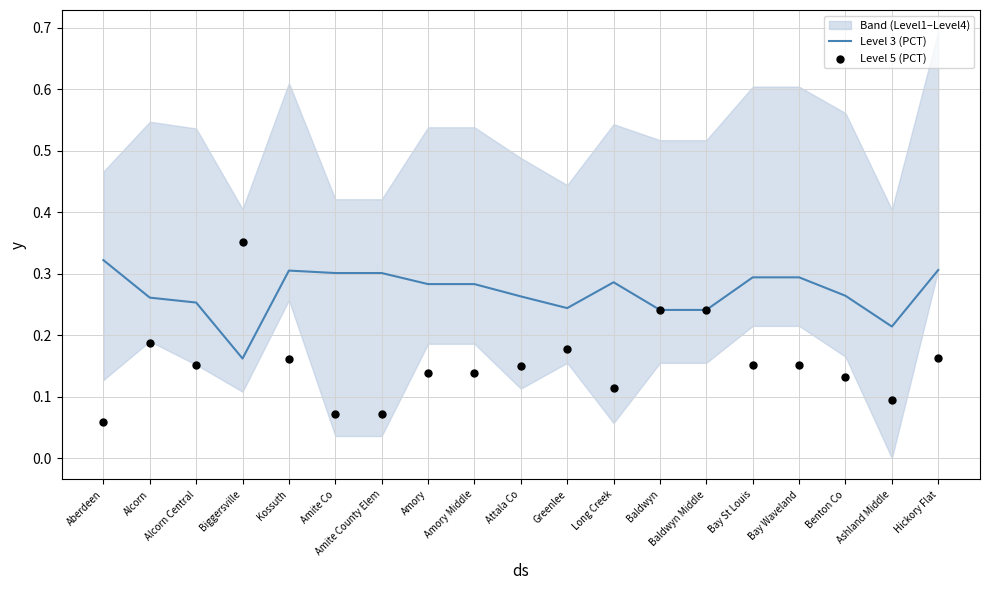

Which series has the largest total across all categories?

Level 3 (PCT)